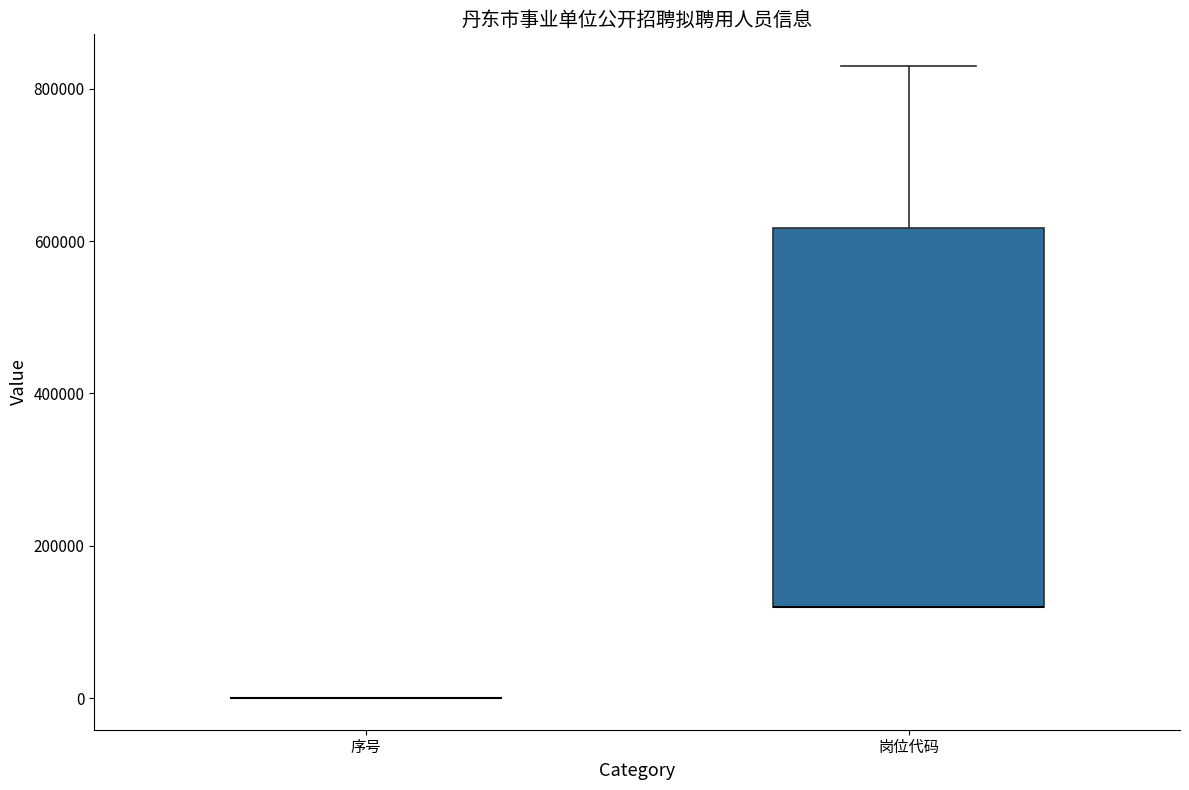

Reading left to right, read every box against the y-axis: the position of its median line, the range the box covers, and the ends of its whiskers. The values are not printed on the chart, so give them approximately, as read against the axis.

序号: box collapsed to a line at 0, whiskers 0 to 0
岗位代码: median 120000 (drawn on the box's lower edge), box 120000 to 620000, whiskers 120000 to 840000